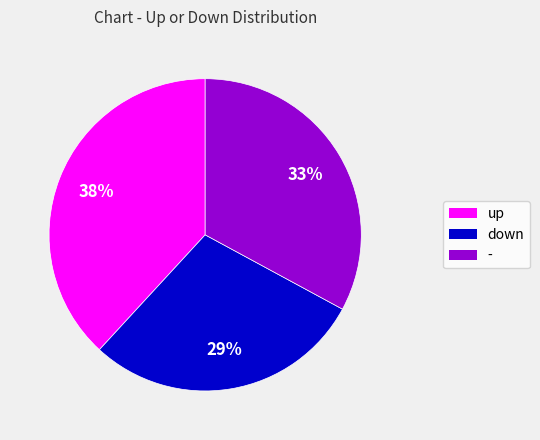

To the nearest percent, what is the difference between the - and up slice percentages?

5%